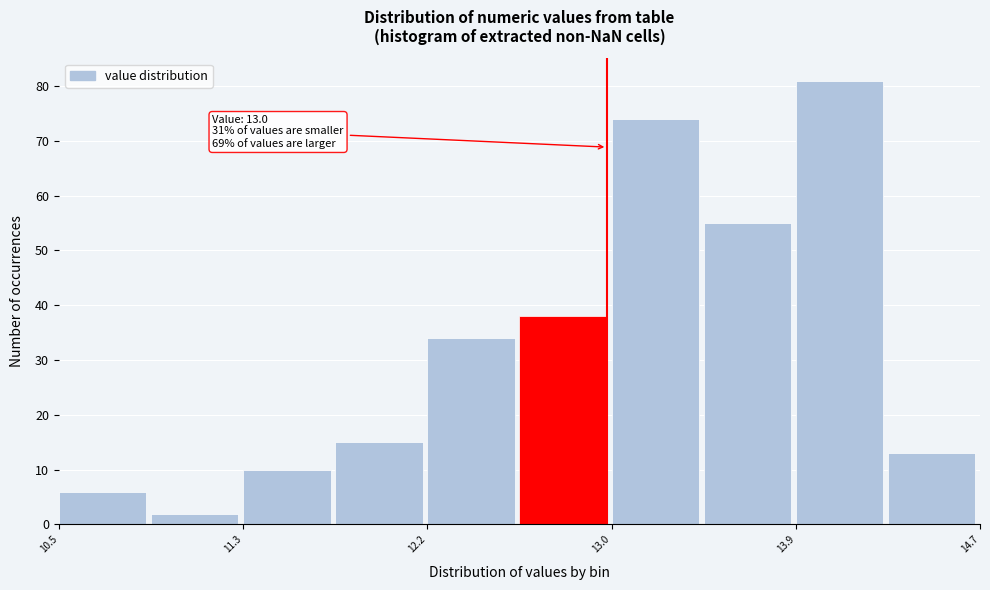

Which range on the x-axis has the tallest bar?

13.86 to 14.28